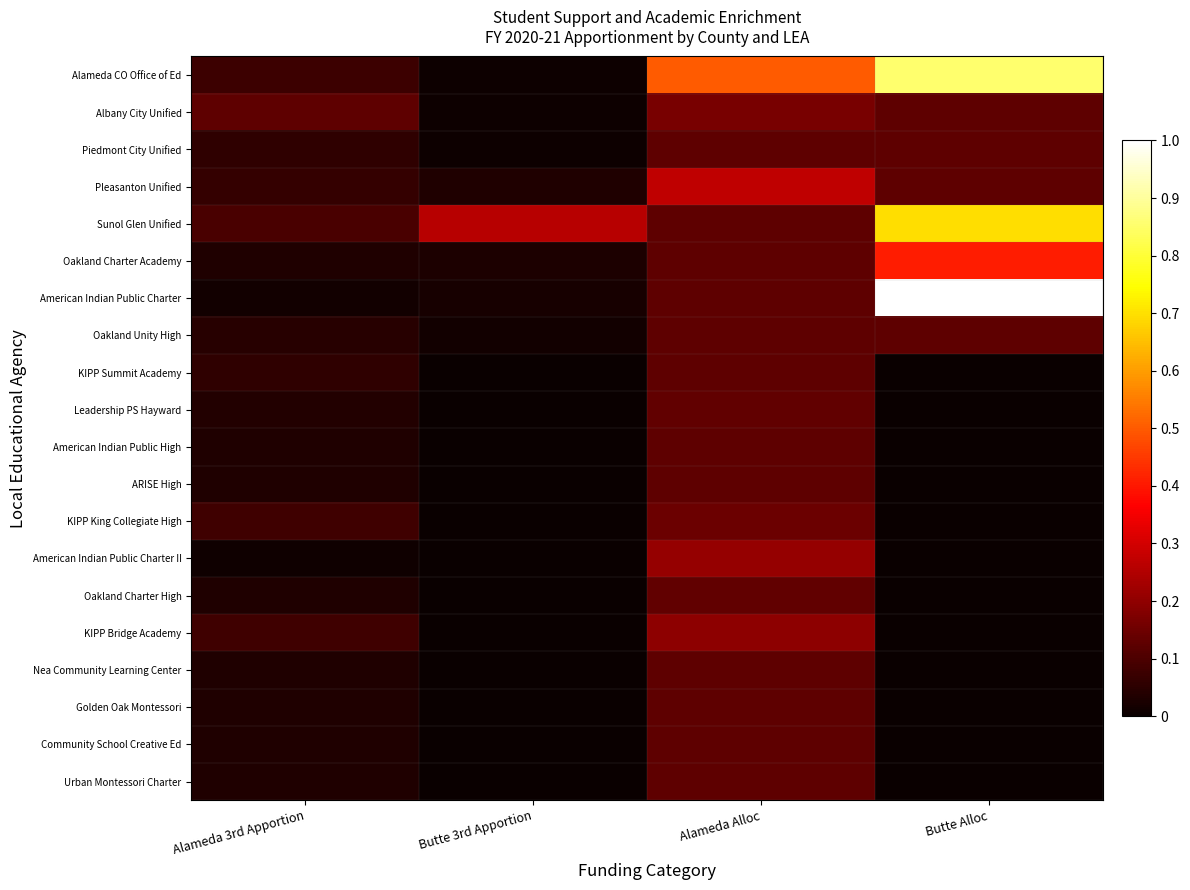

Count the number of data series in this chart.

20